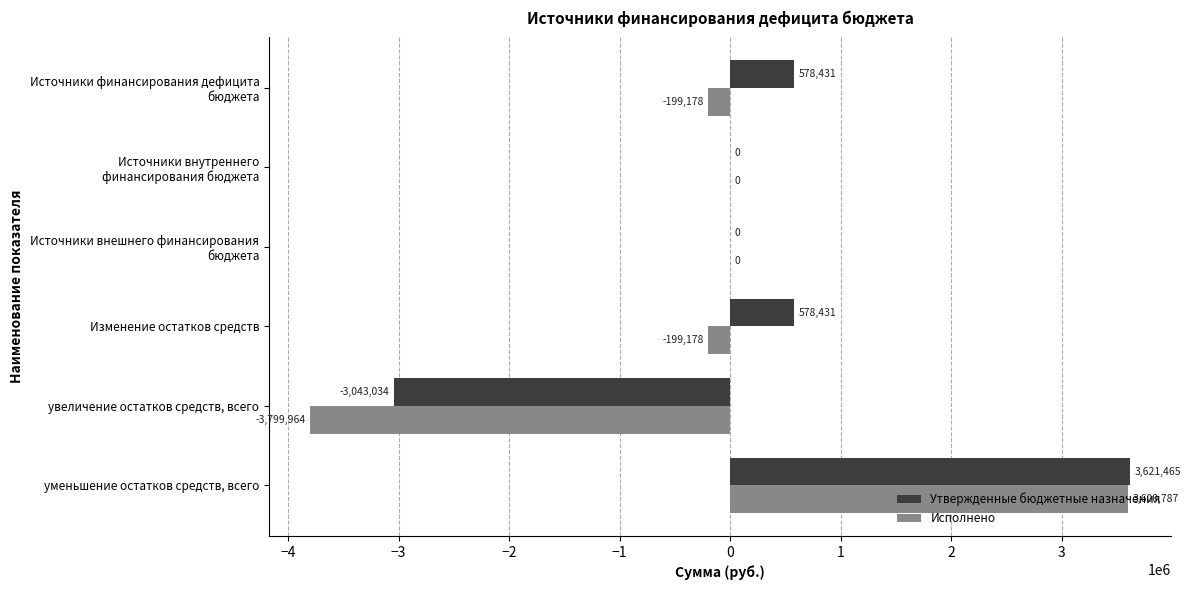

Which category has the highest value across all series?

уменьшение остатков средств, всего